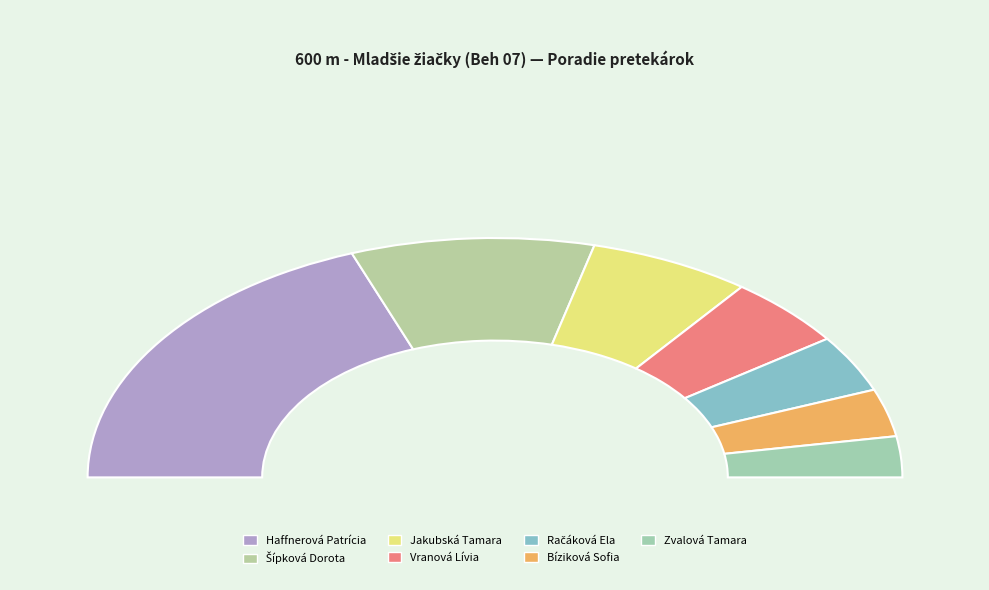

To the nearest percent, what is the difference between the Vranová Lívia and Šípková Dorota slice percentages?

7%